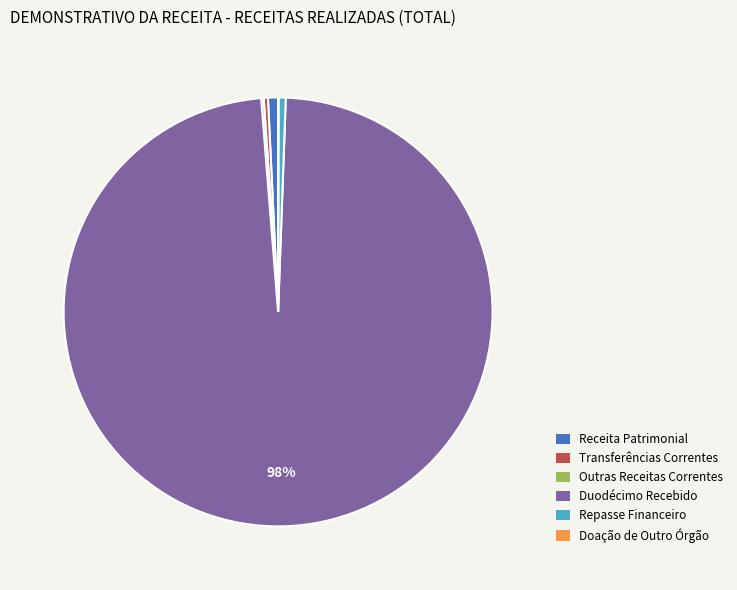

What percentage is the Receita Patrimonial slice, to the nearest percent?

1%